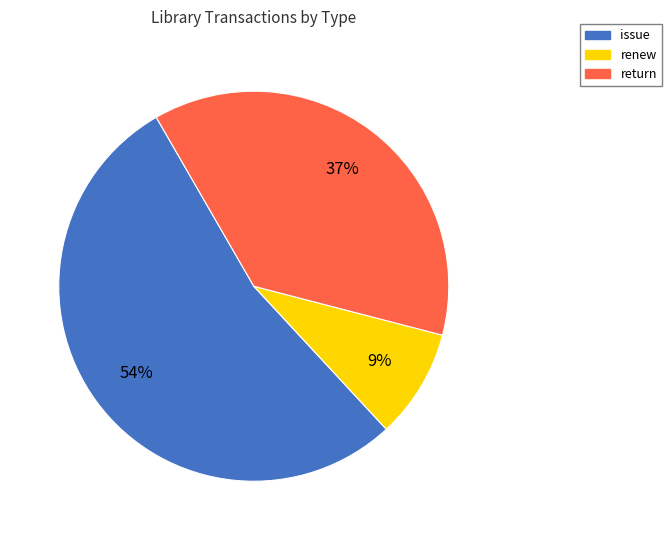

Rank the categories by value from lowest to highest.

renew, return, issue